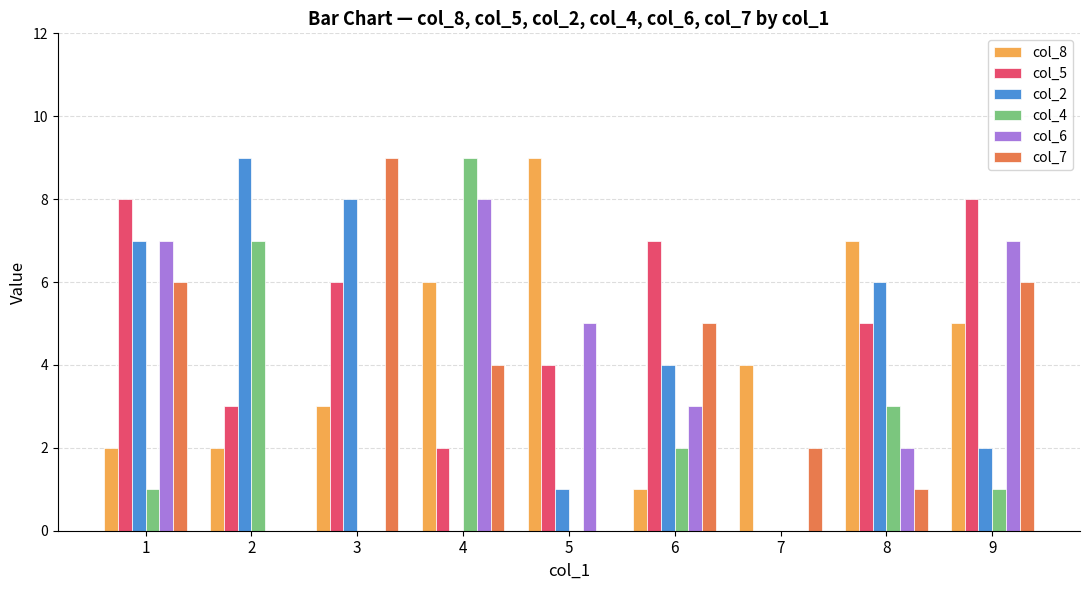

What is the greatest value displayed?

9